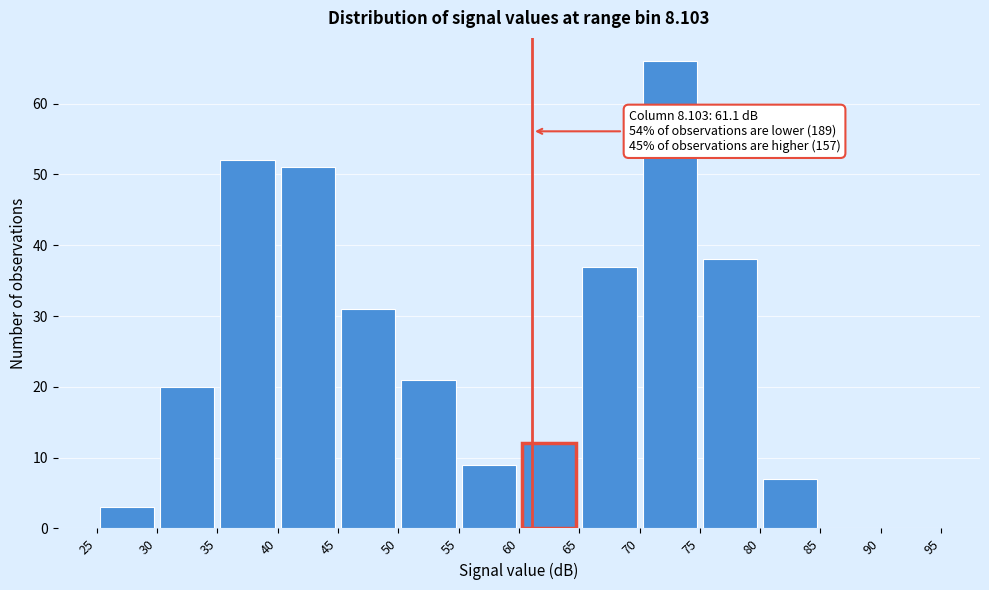

Over which range of the x-axis is the bar tallest?

70 to 75